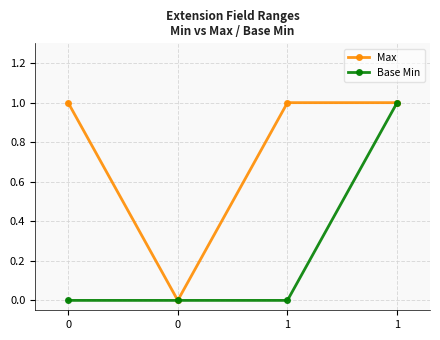

How many lines are shown in the chart?

2